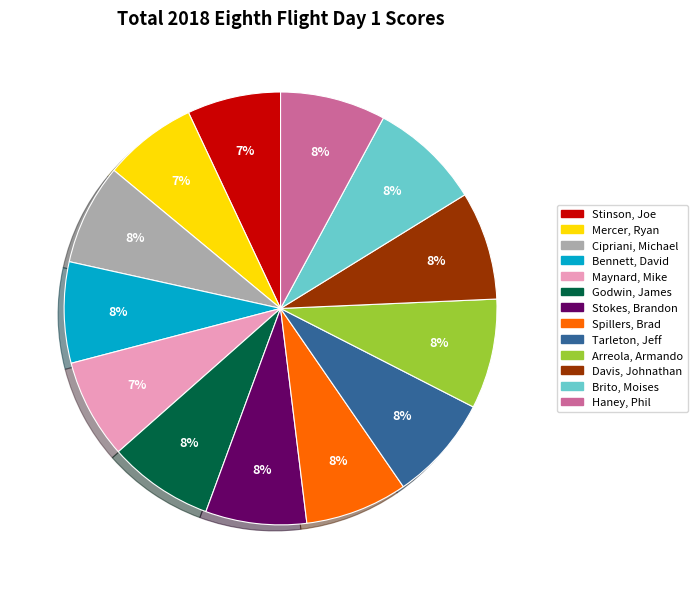

Is the sum of Haney, Phil and Maynard, Mike greater than half?

No